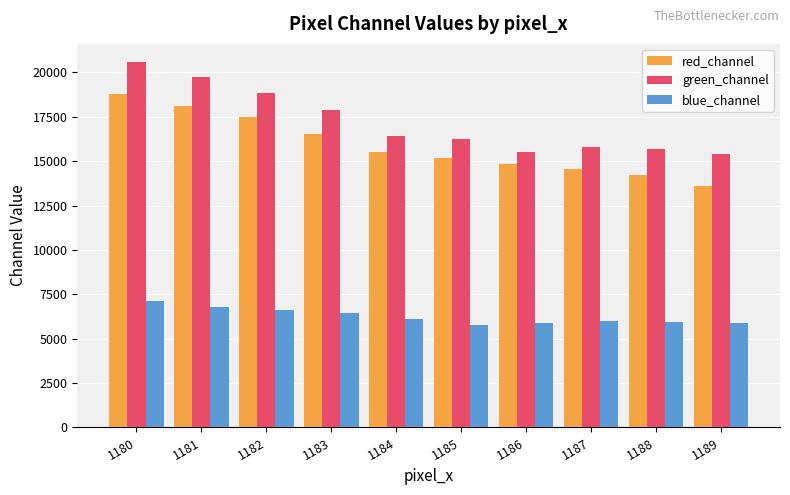

Does the chart contain stacked bars?

No